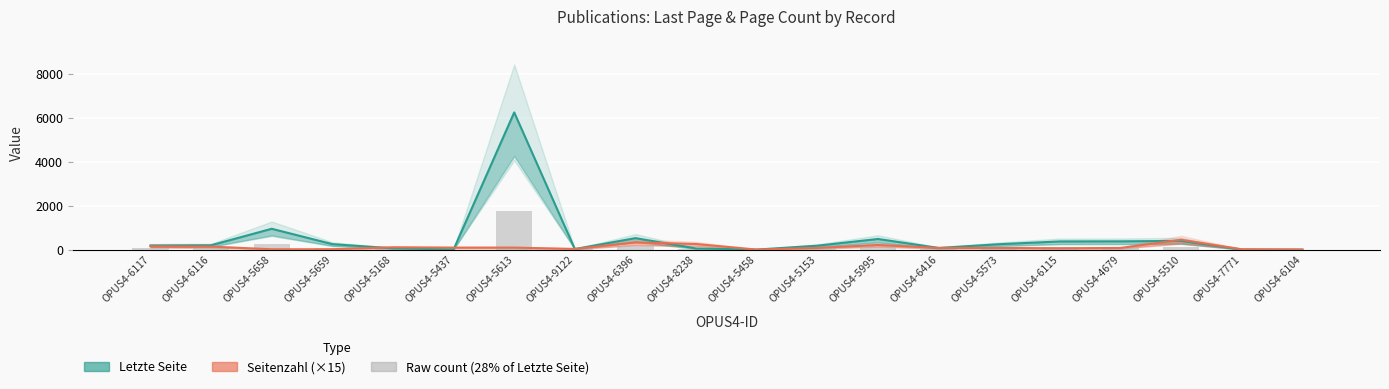

Where is the data nearest to the value 875?

OPUS4-5658